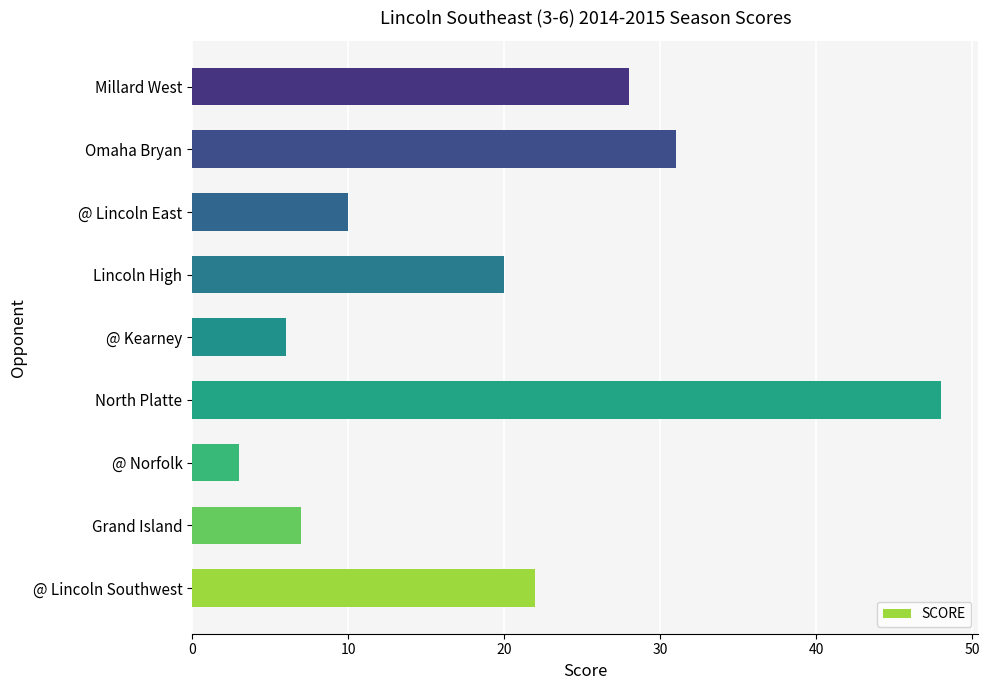

Approximately how many times larger is the value at @ Lincoln East compared to @ Kearney?

1.7